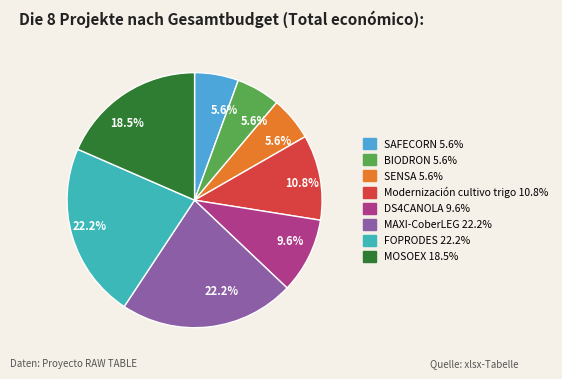

What percentage do Modernización cultivo trigo and MOSOEX together represent?

29.3%